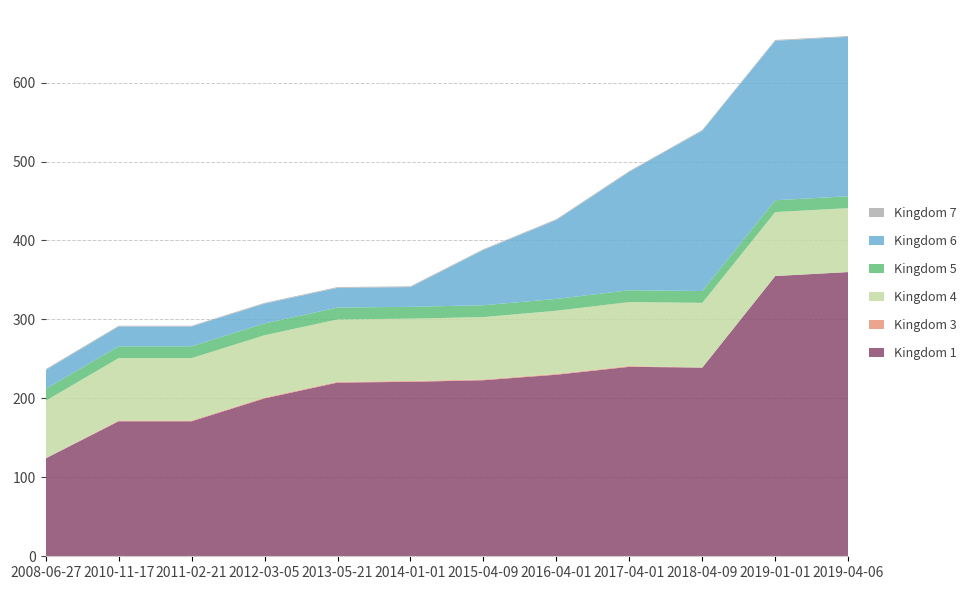

Reading right to left, what are all the values shown in this chart?

Kingdom 1: 2019-04-06=360	2019-01-01=355	2018-04-09=239	2017-04-01=240	2016-04-01=230	2015-04-09=223	2014-01-01=221	2013-05-21=220	2012-03-05=200	2011-02-21=171	2010-11-17=171	2008-06-27=124
Kingdom 3: 2019-04-06=0	2019-01-01=0	2018-04-09=0	2017-04-01=1	2016-04-01=1	2015-04-09=1	2014-01-01=1	2013-05-21=1	2012-03-05=1	2011-02-21=1	2010-11-17=1	2008-06-27=0
Kingdom 4: 2019-04-06=81	2019-01-01=81	2018-04-09=82	2017-04-01=81	2016-04-01=80	2015-04-09=79	2014-01-01=79	2013-05-21=79	2012-03-05=79	2011-02-21=79	2010-11-17=79	2008-06-27=73
Kingdom 5: 2019-04-06=15	2019-01-01=15	2018-04-09=15	2017-04-01=15	2016-04-01=15	2015-04-09=15	2014-01-01=15	2013-05-21=15	2012-03-05=15	2011-02-21=15	2010-11-17=15	2008-06-27=15
Kingdom 6: 2019-04-06=202	2019-01-01=202	2018-04-09=203	2017-04-01=150	2016-04-01=100	2015-04-09=70	2014-01-01=25	2013-05-21=25	2012-03-05=25	2011-02-21=25	2010-11-17=25	2008-06-27=24
Kingdom 7: 2019-04-06=1	2019-01-01=1	2018-04-09=1	2017-04-01=1	2016-04-01=1	2015-04-09=1	2014-01-01=1	2013-05-21=1	2012-03-05=1	2011-02-21=1	2010-11-17=1	2008-06-27=1